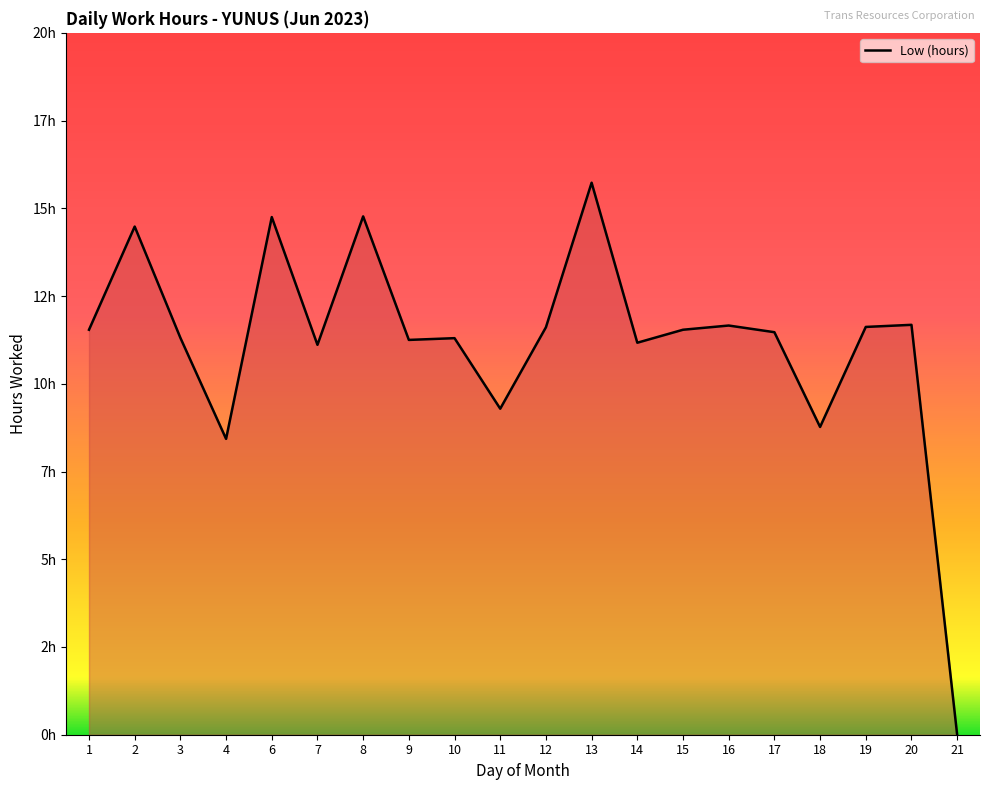

Between 21 and 18, which is larger?

18